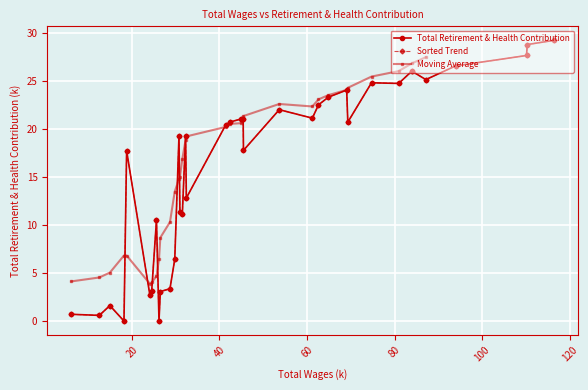

At which label is the value closest to 14?

32436